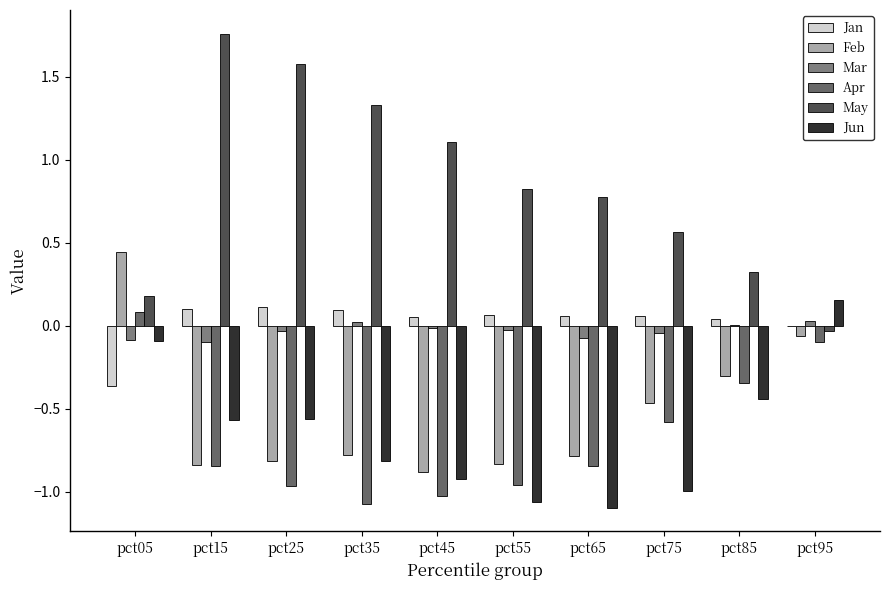

The value of Feb at pct35 is -0.2. True or false?

False